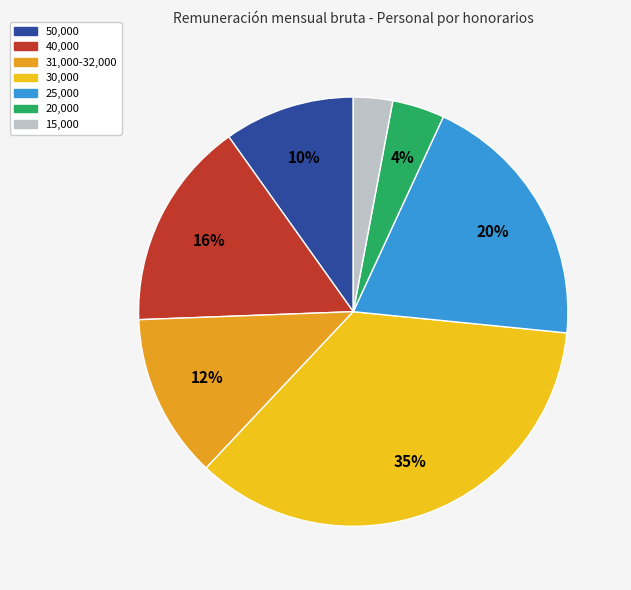

How many slices are in this pie chart?

7